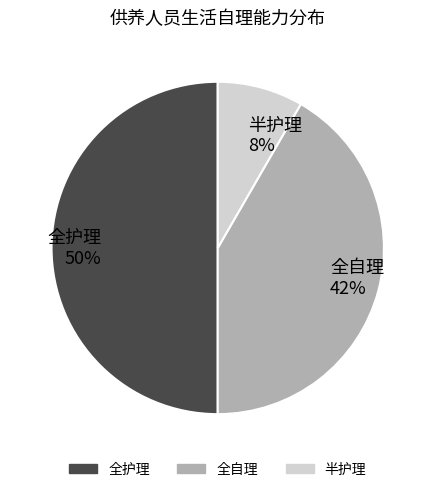

To the nearest percent, what is the difference between the 全护理 and 全自理 slice percentages?

8%